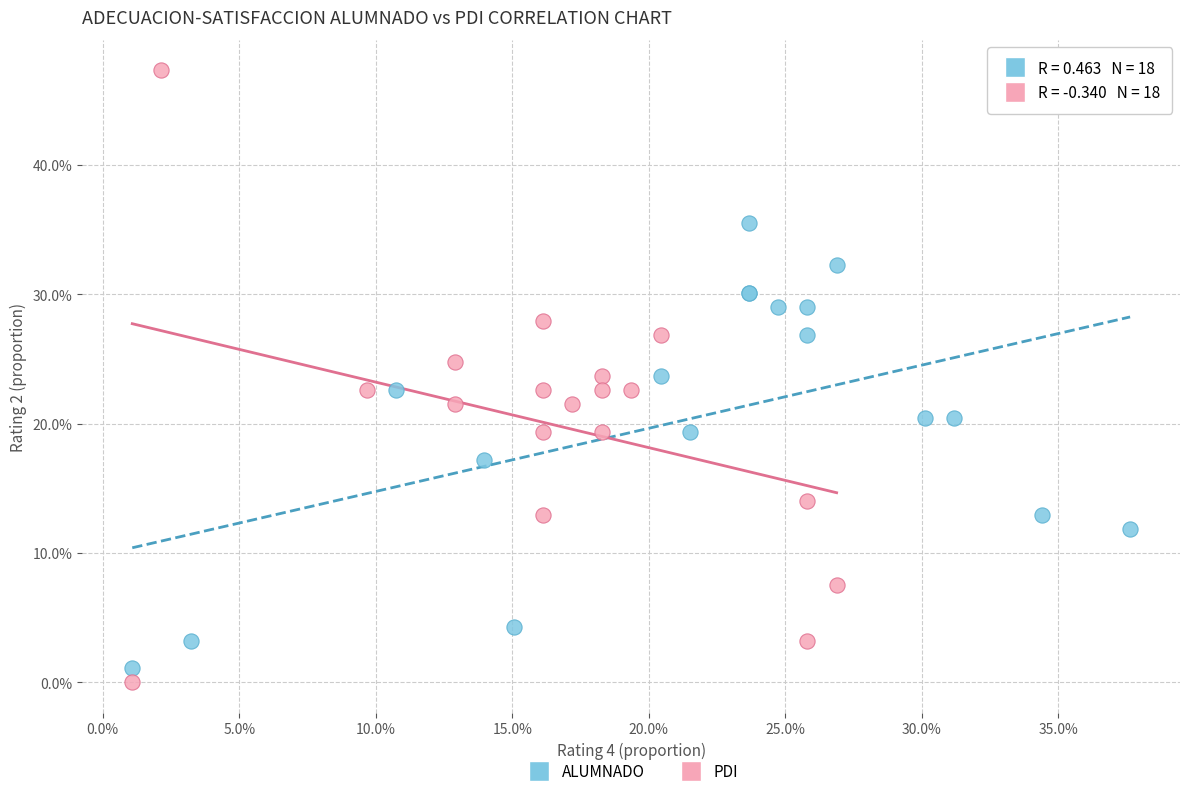

Which series contains the lowest Y value?

PDI